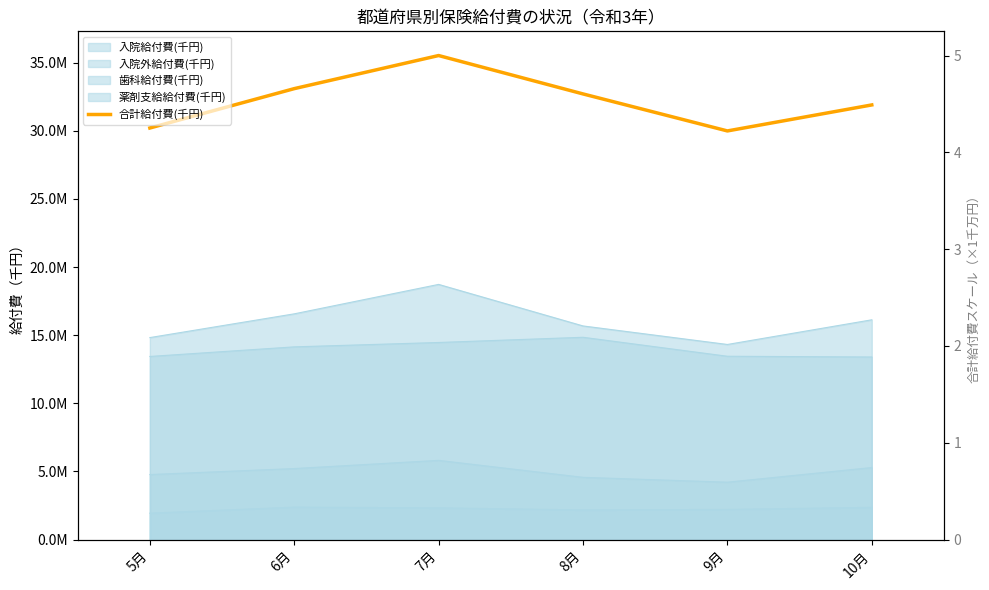

What is the difference between the values at 5月 and 7月?

5318325.9